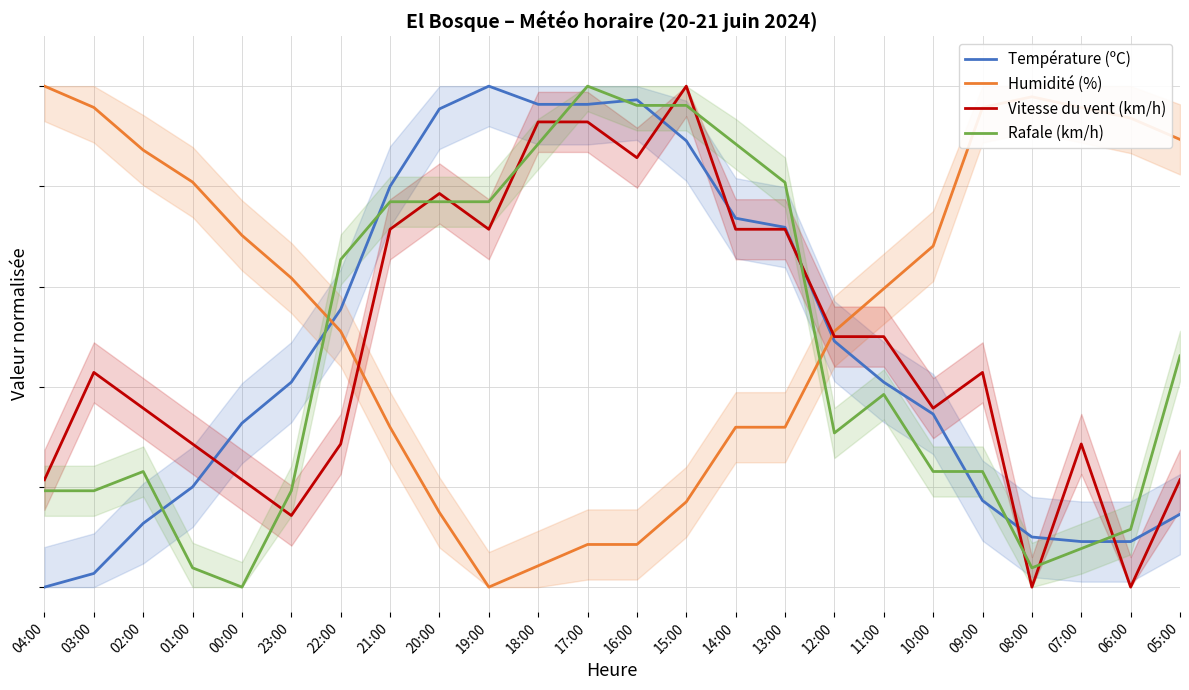

Count the number of categories in the chart.

24